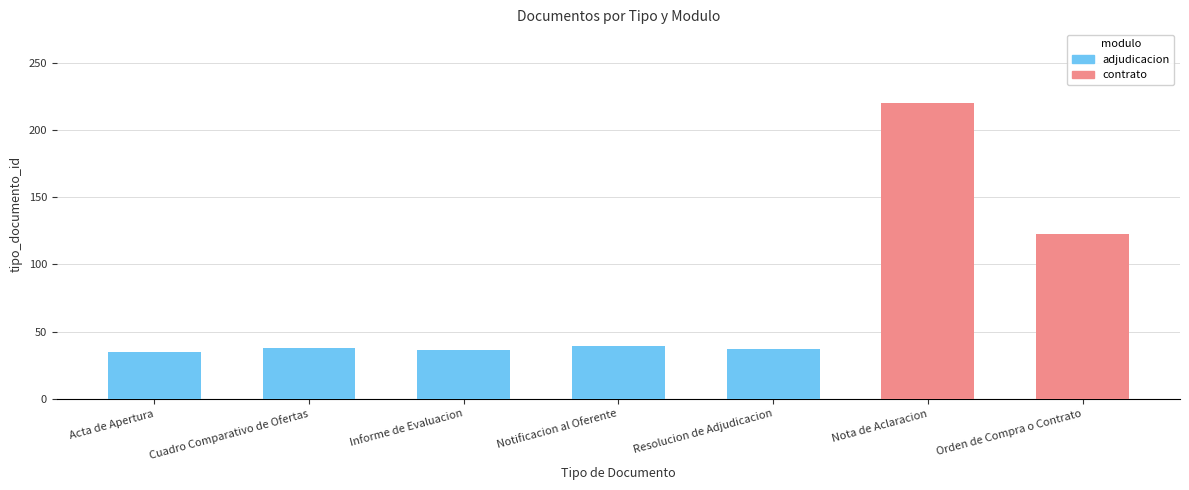

The value of adjudicacion at Orden de Compra o Contrato is 0. True or false?

True